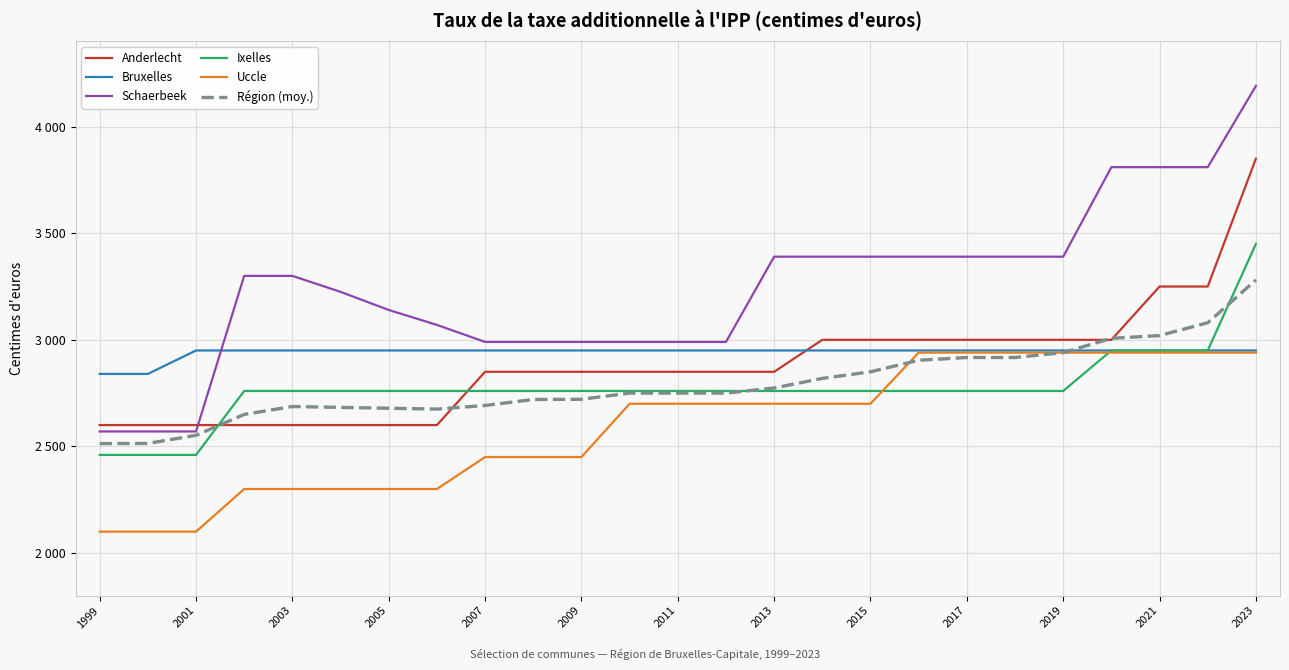

Does the chart have visible grid lines?

Yes